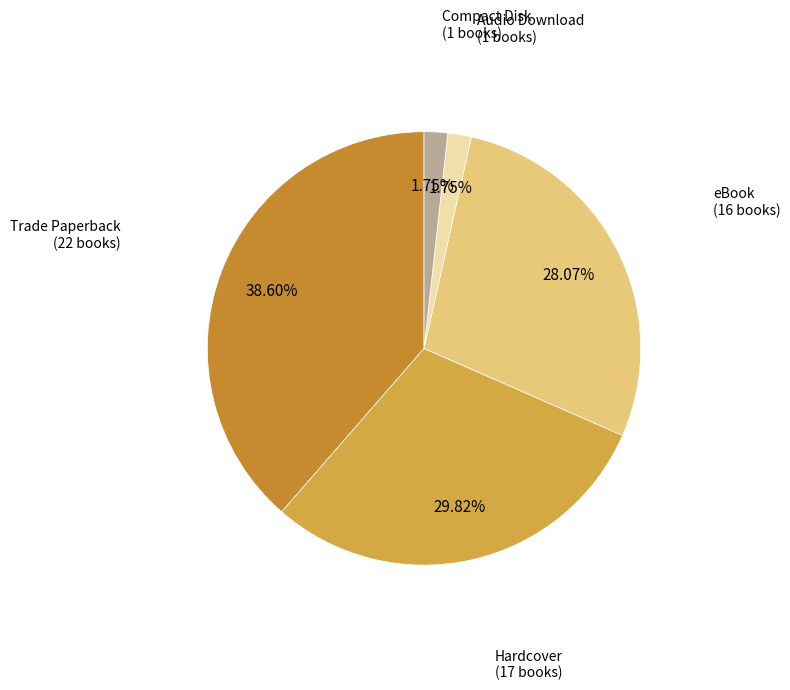

How many segments does this pie chart have?

5